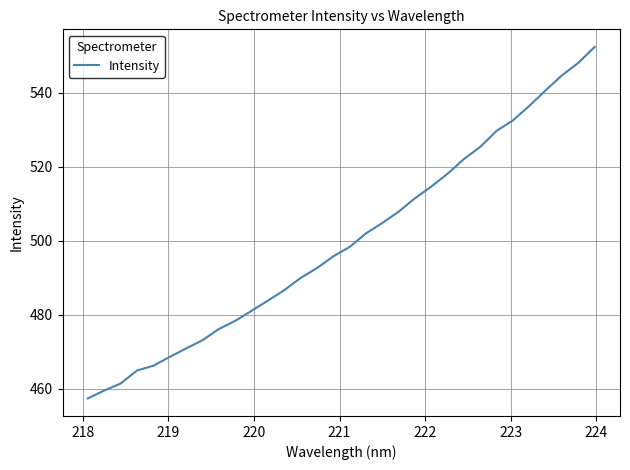

What is the smallest value displayed?

457.4